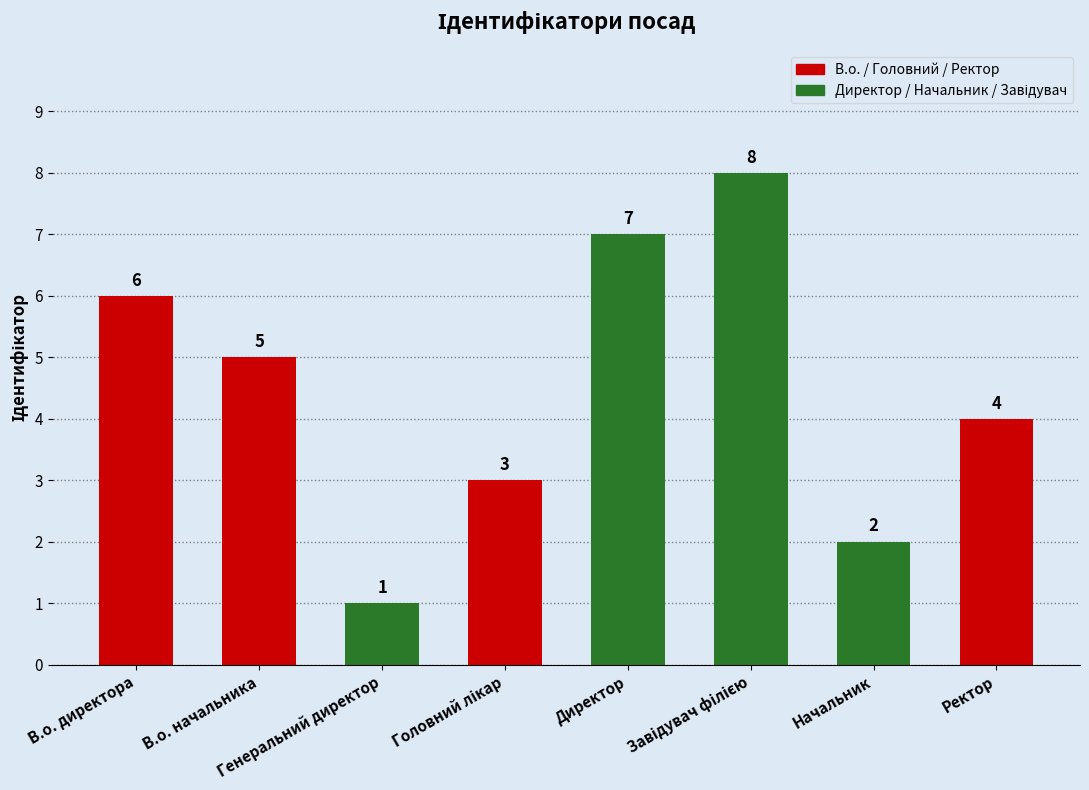

What is the greatest value displayed?

8